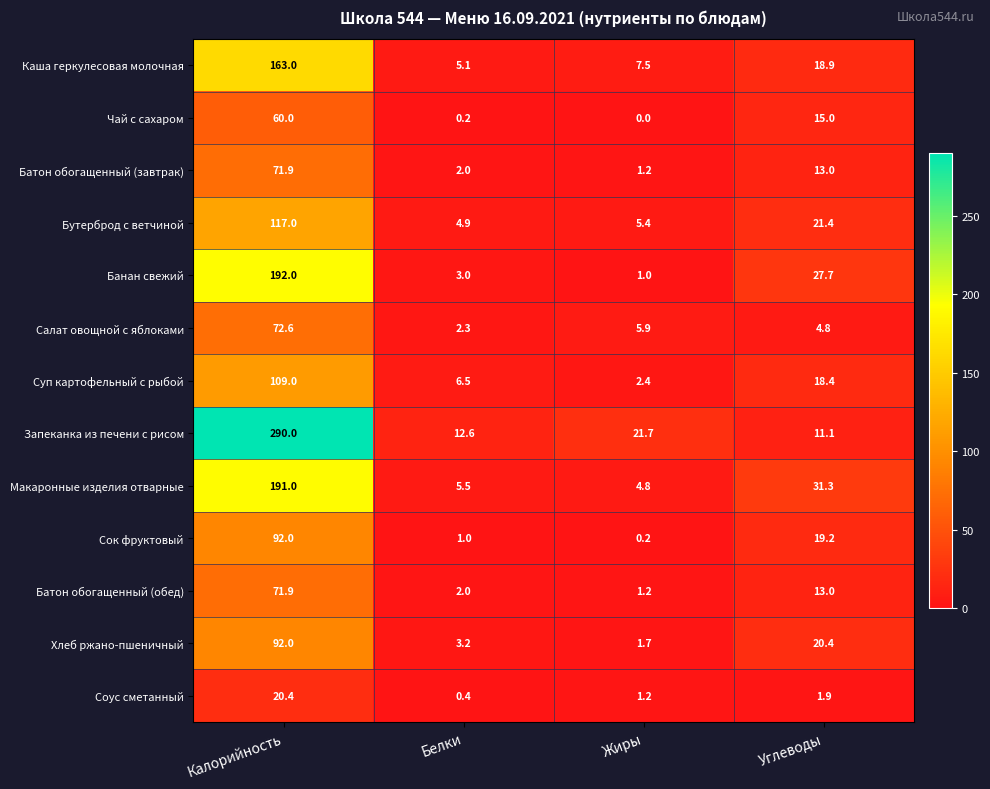

The value of Бутерброд с ветчиной at Углеводы is 35.9. True or false?

False